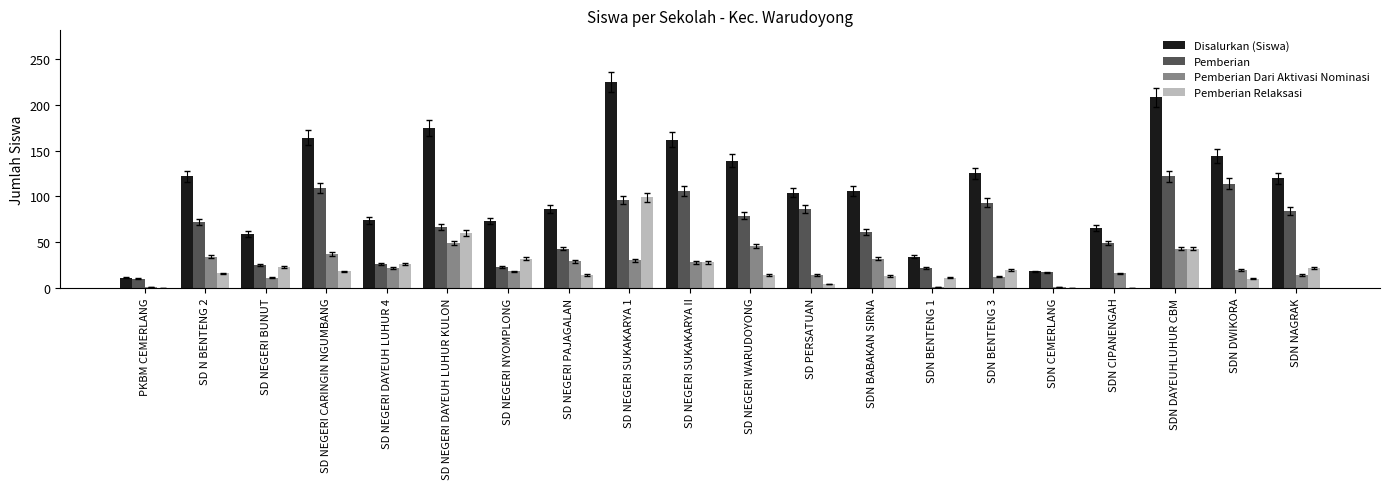

Is the value of Pemberian Relaksasi at SDN NAGRAK greater than the value of Pemberian at SDN CIPANENGAH?

No